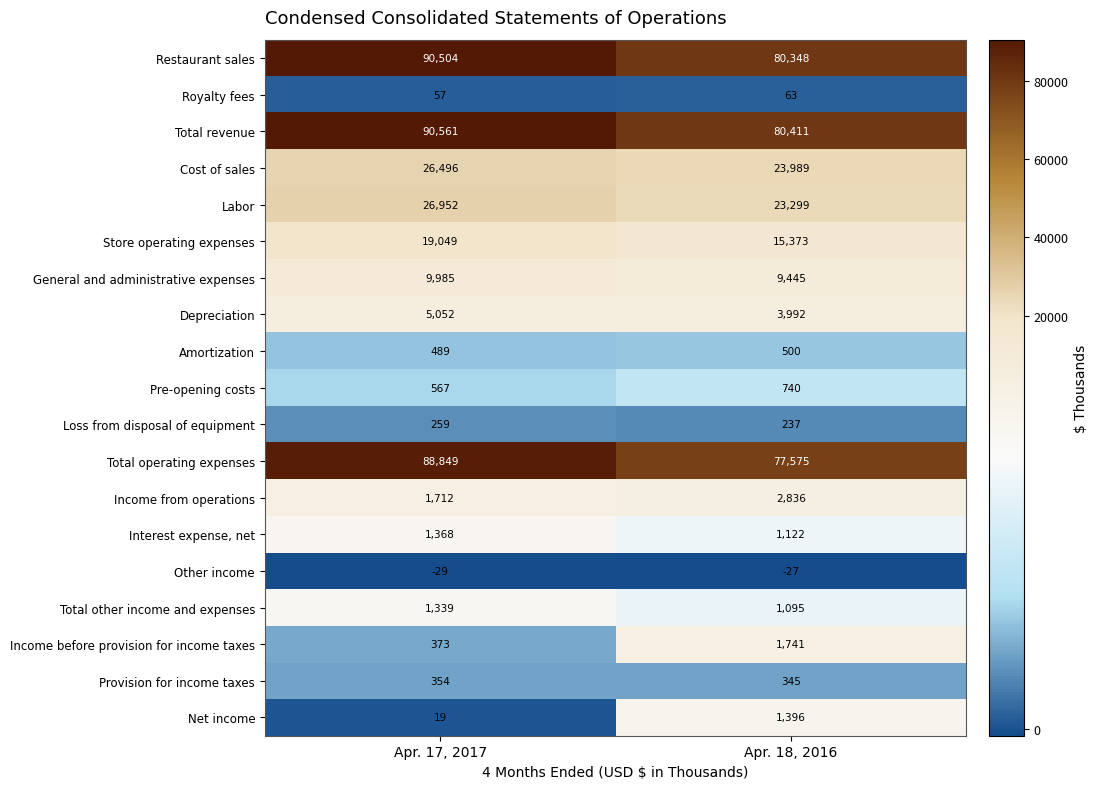

At which category does the chart reach its peak across all series?

Apr. 17, 2017